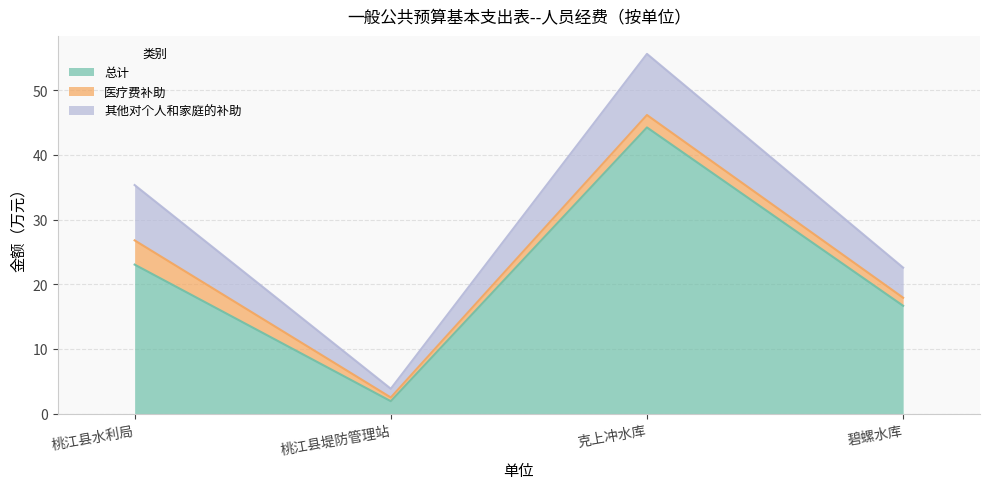

What is the difference between the second highest and minimum values in the 总计 series?

21.1